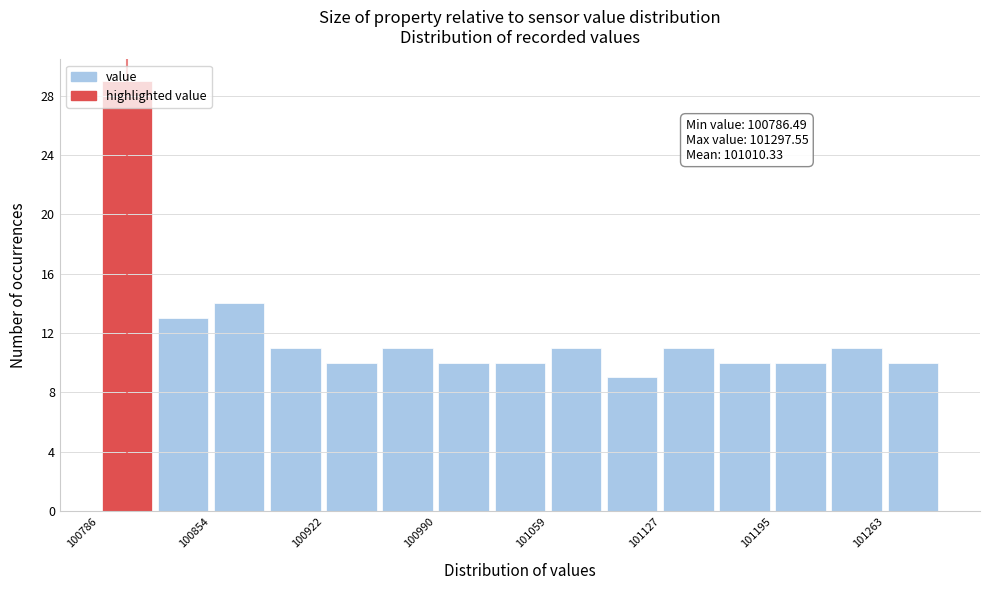

Read against the x-axis, roughly where is the centre of the tallest bar?

100800